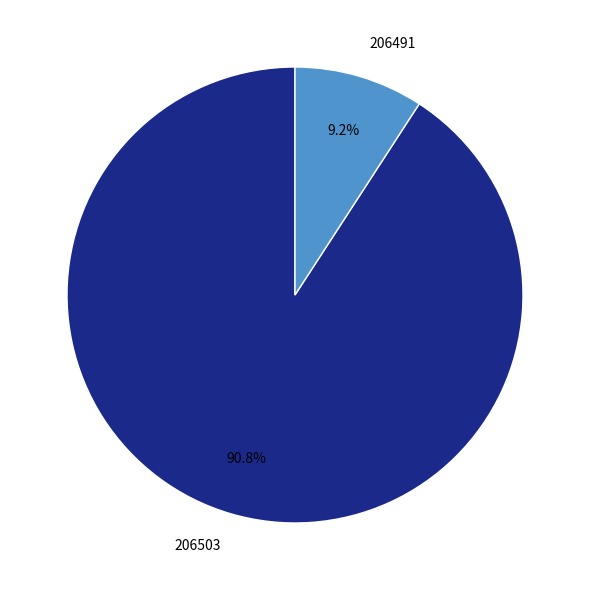

To the nearest percent, what is the combined percentage of 206491 and 206503?

100%